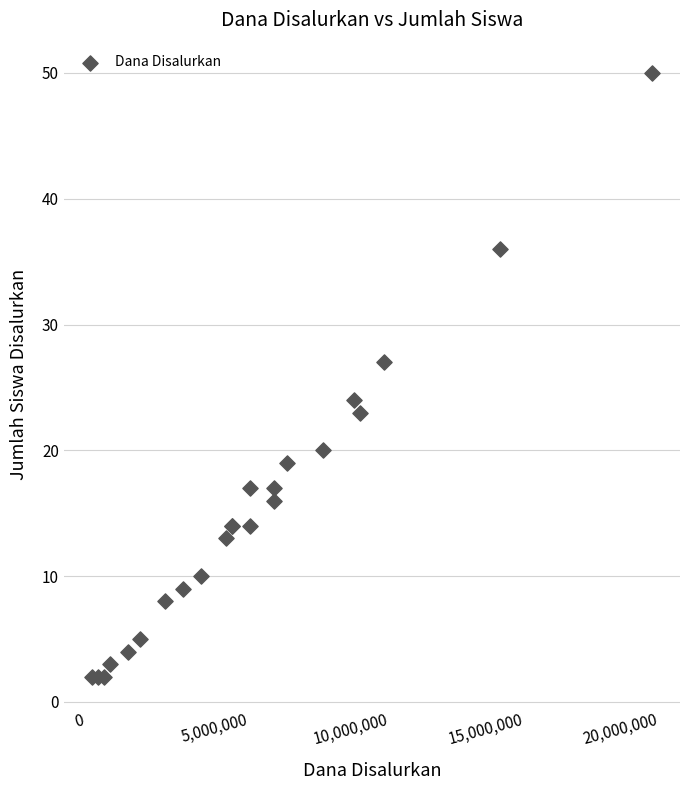

What Y value in the scatter plot is closest to 26?

27